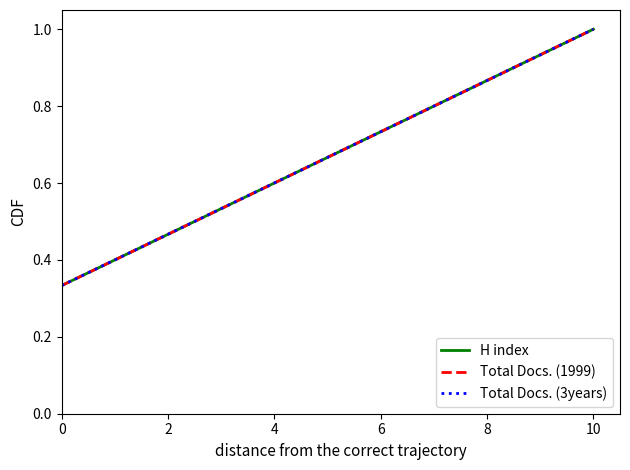

Does the chart have visible grid lines?

No